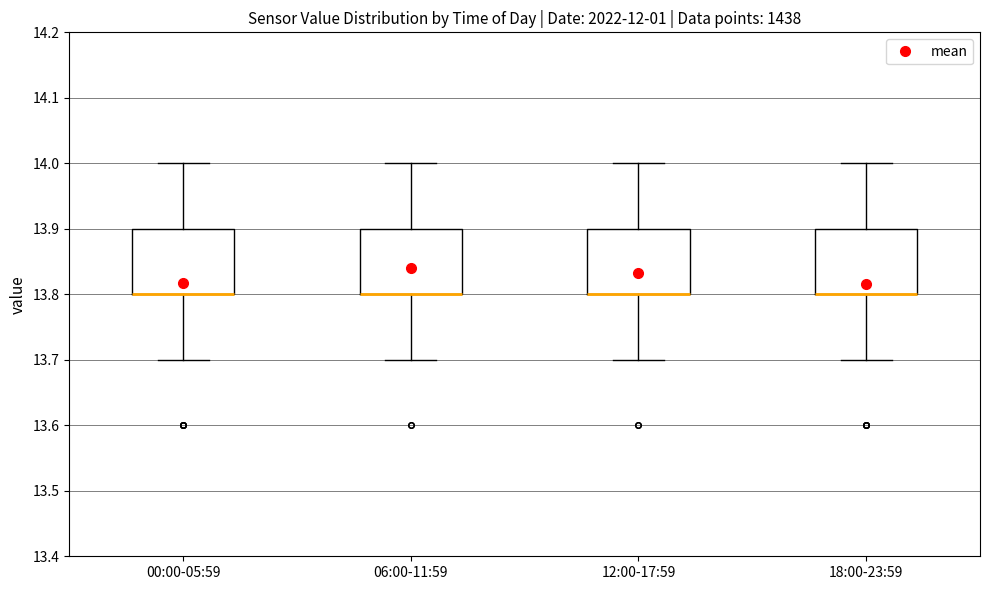

Reading left to right, transcribe this box plot: for each box, give where its median line is, the range the box spans, and where its two whiskers end, as read against the y-axis. The values are not printed on the chart, so give them approximately, as read against the axis.

00:00-05:59: median 13.8 (drawn on the box's lower edge), box 13.8 to 13.9, whiskers 13.7 to 14.0
06:00-11:59: median 13.8 (drawn on the box's lower edge), box 13.8 to 13.9, whiskers 13.7 to 14.0
12:00-17:59: median 13.8 (drawn on the box's lower edge), box 13.8 to 13.9, whiskers 13.7 to 14.0
18:00-23:59: median 13.8 (drawn on the box's lower edge), box 13.8 to 13.9, whiskers 13.7 to 14.0